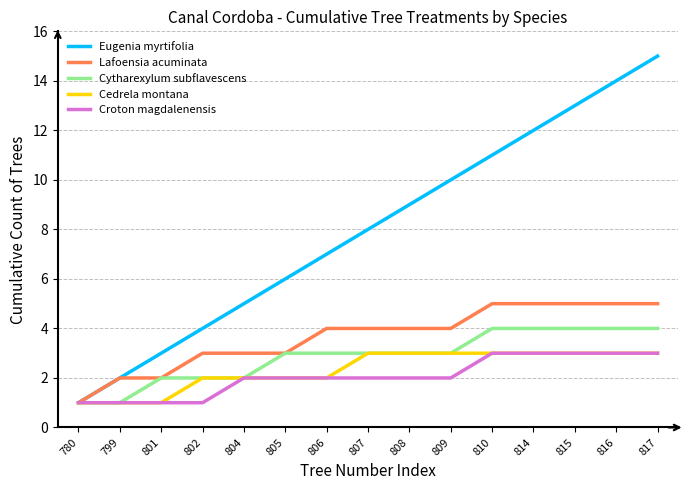

Which series has the largest total across all categories?

Eugenia myrtifolia